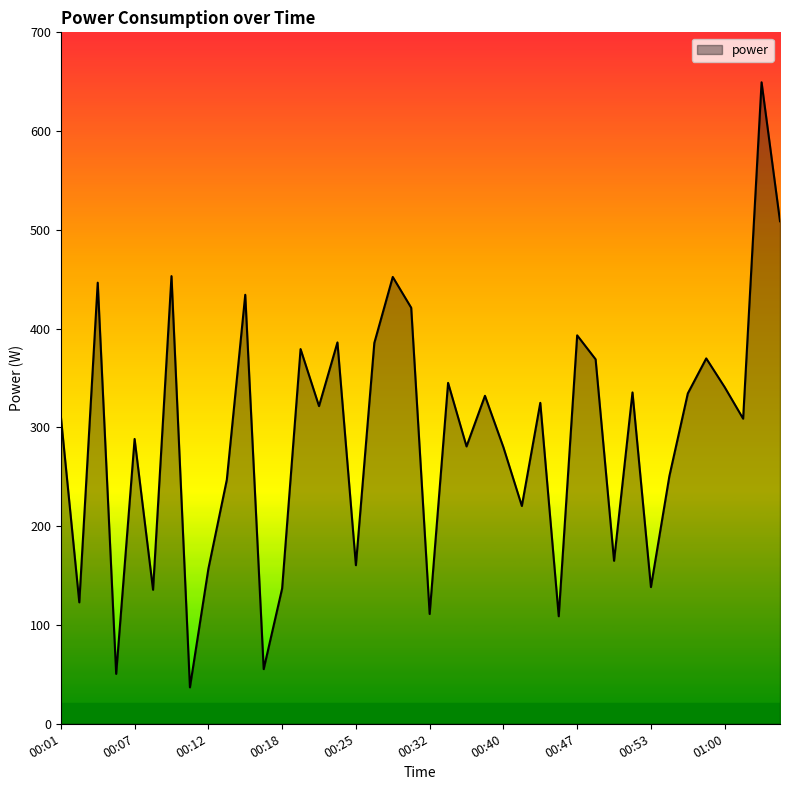

What is the difference between the maximum and minimum values?

612.5